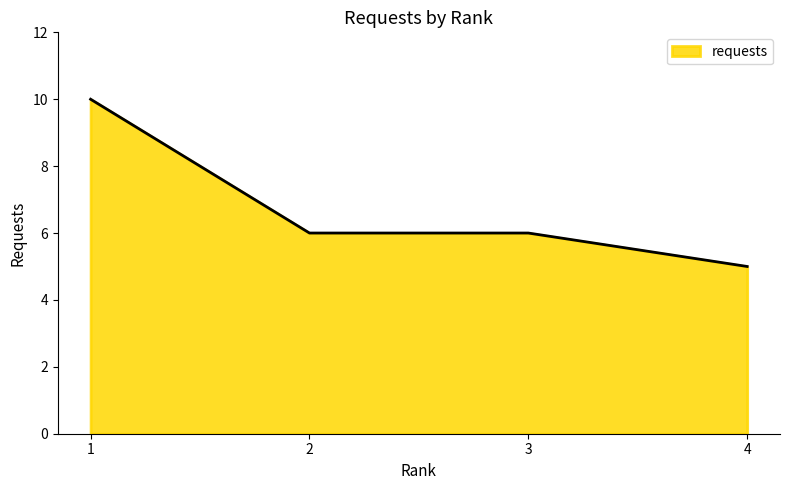

How many lines are shown in the chart?

1